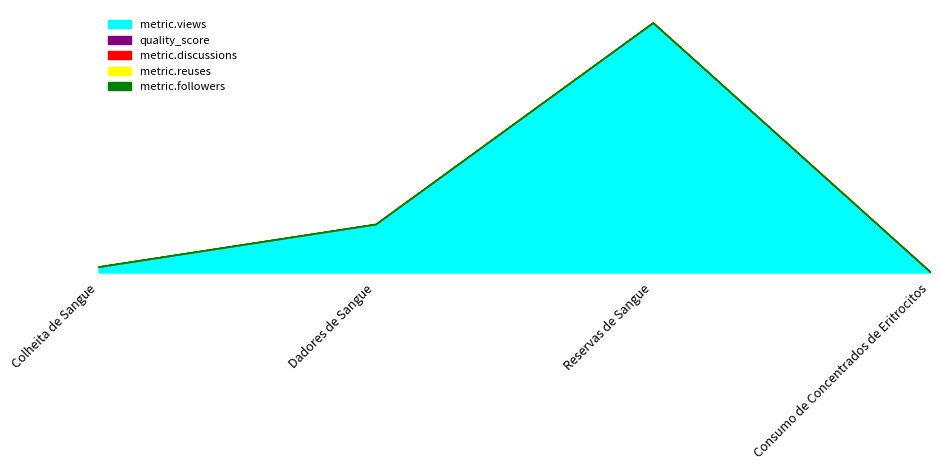

At which category is the sum across all series the highest?

Reservas de Sangue